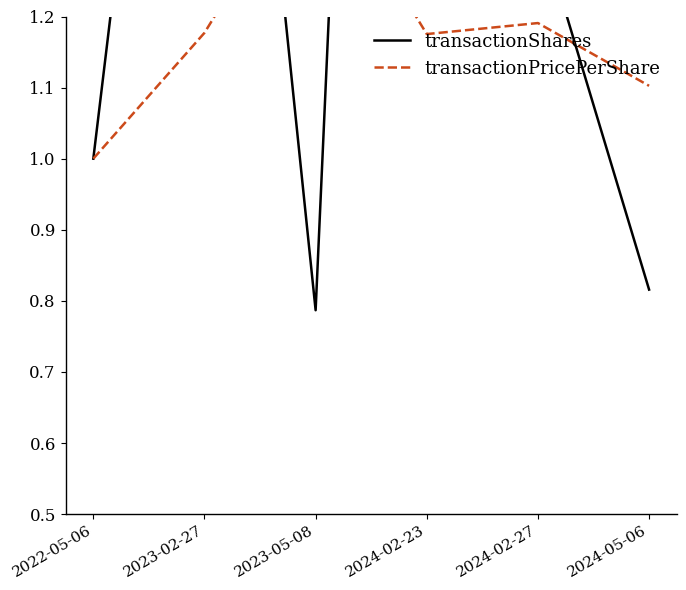

What are all the series names shown in the legend?

transactionShares, transactionPricePerShare